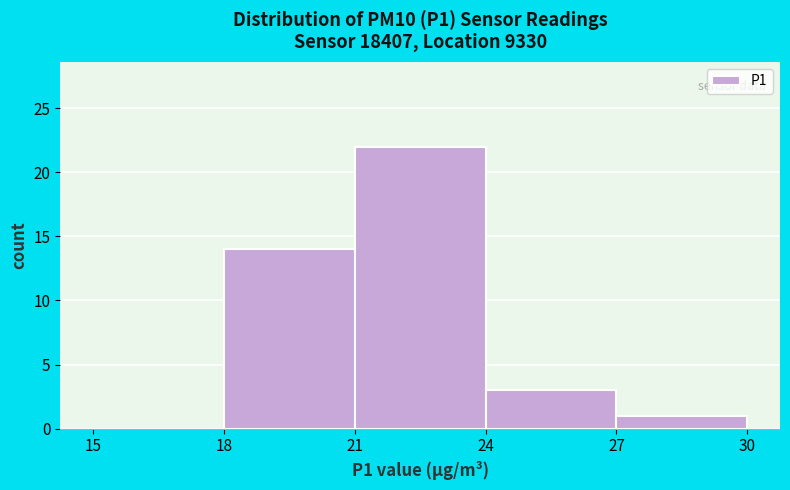

Over which range of the x-axis is the bar tallest?

21 to 24